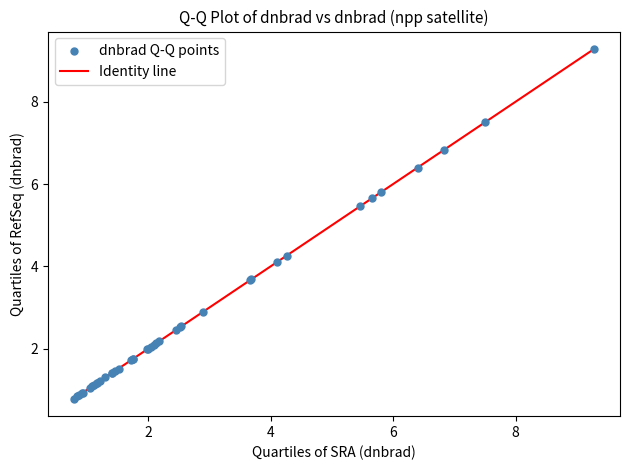

What Y value in the scatter plot is closest to 5?

5.5